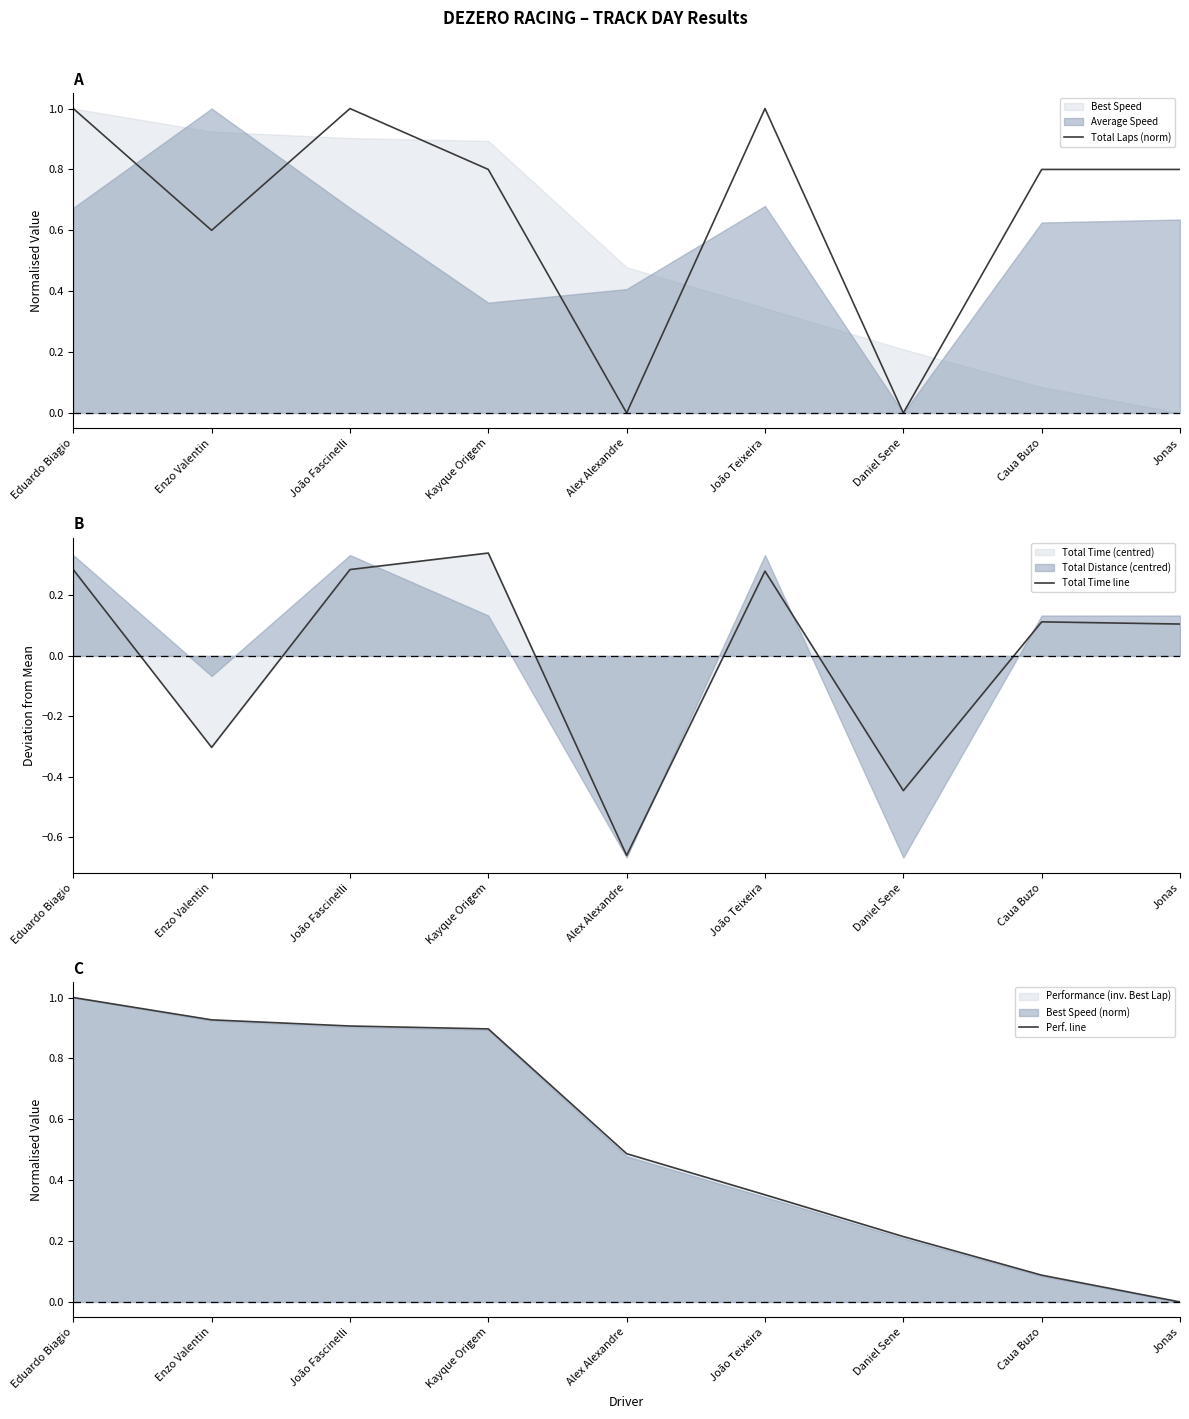

What is the maximum value shown in the chart?

1.0